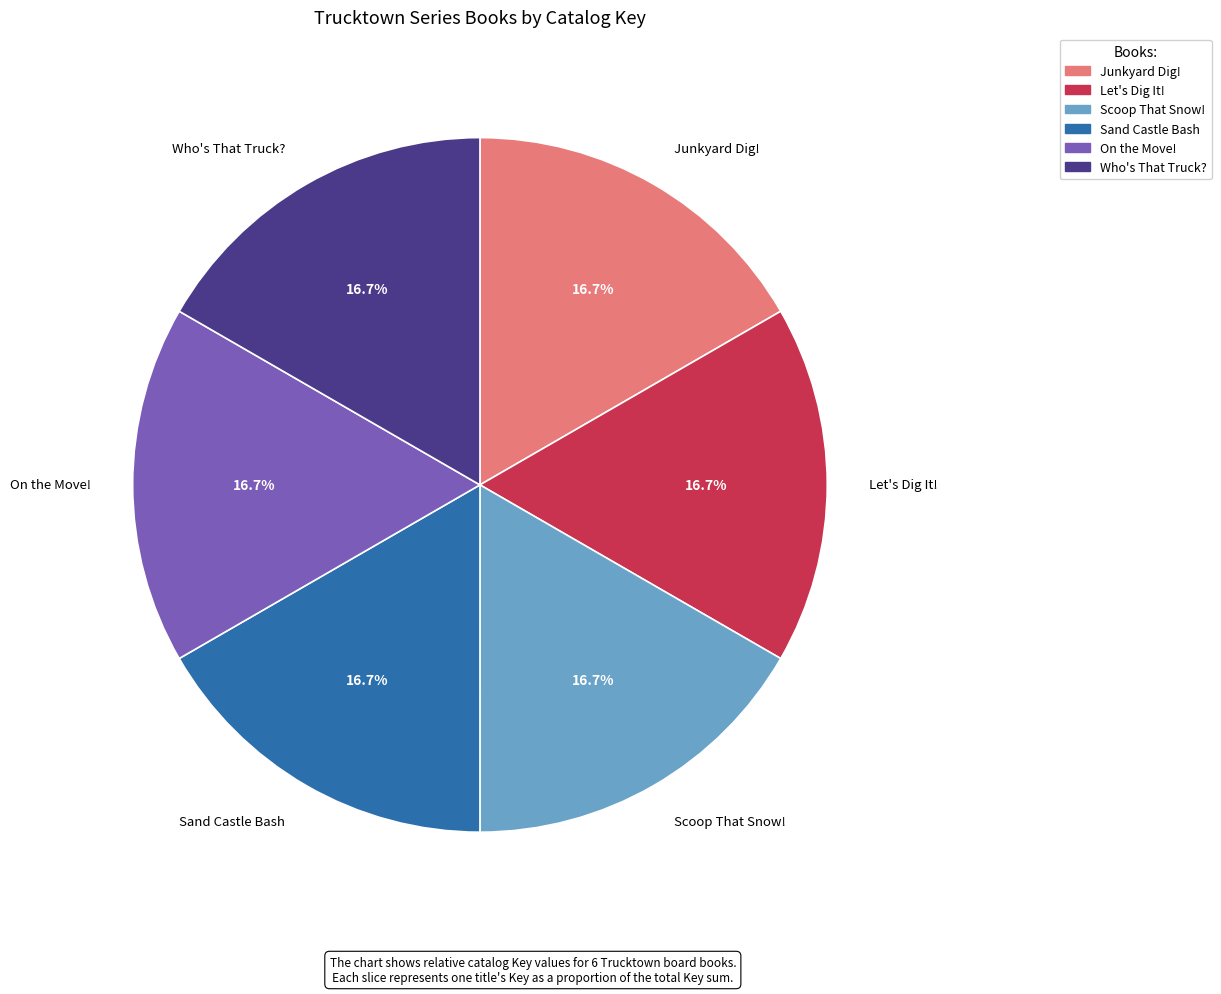

What is the ratio of the value at Let's Dig It! to the value at On the Move!?

1.0